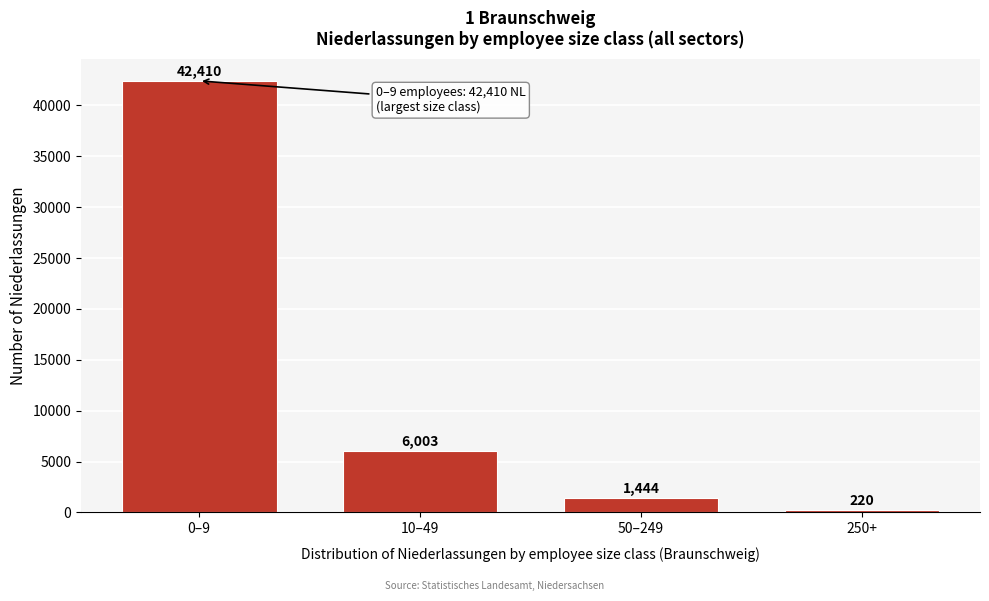

Reading left to right, transcribe all the data shown in this chart.

0–9=42410	10–49=6003	50–249=1444	250+=220